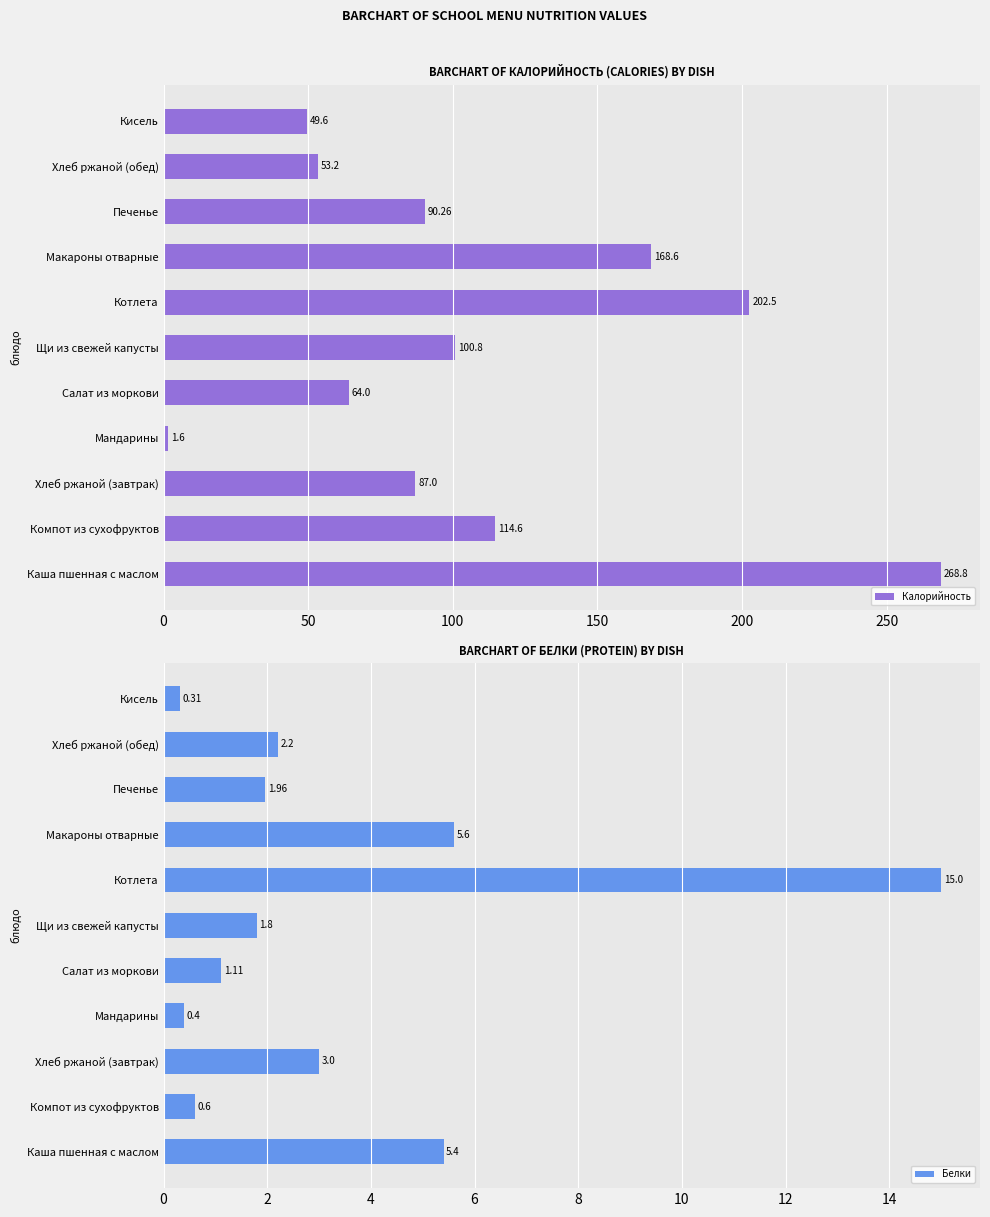

What is the sum of all Калорийность values?

1201.0